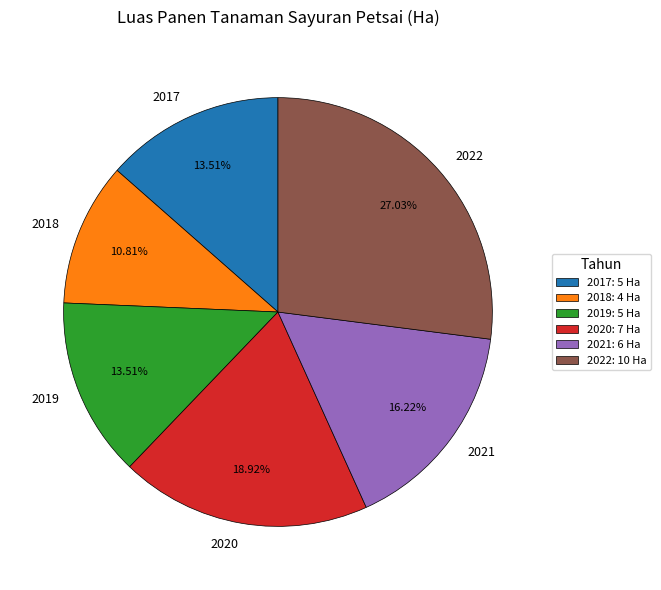

What percentage is the 2017 slice, to the nearest percent?

14%